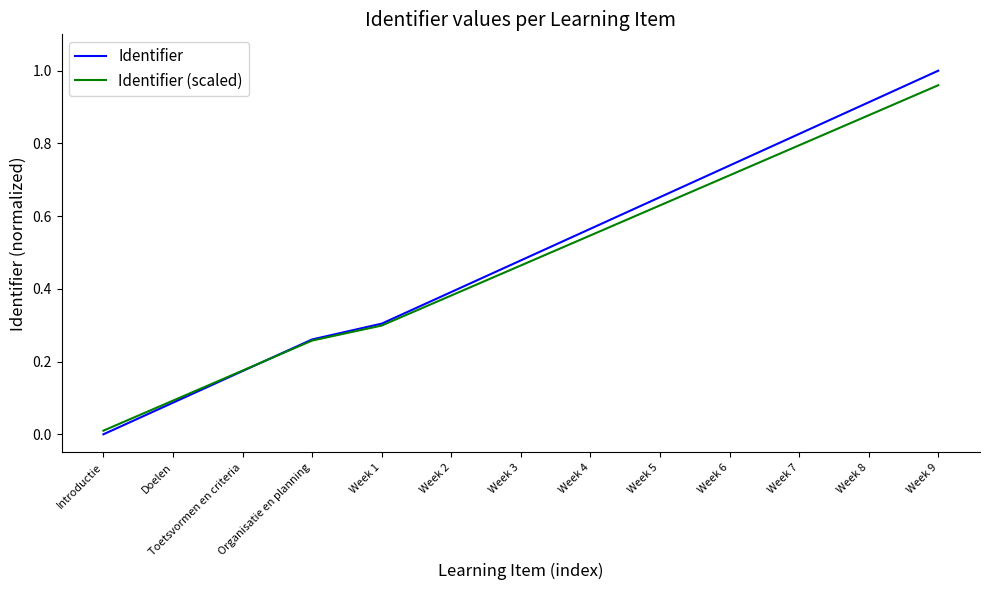

How many times do Identifier and Identifier (scaled) cross each other?

1